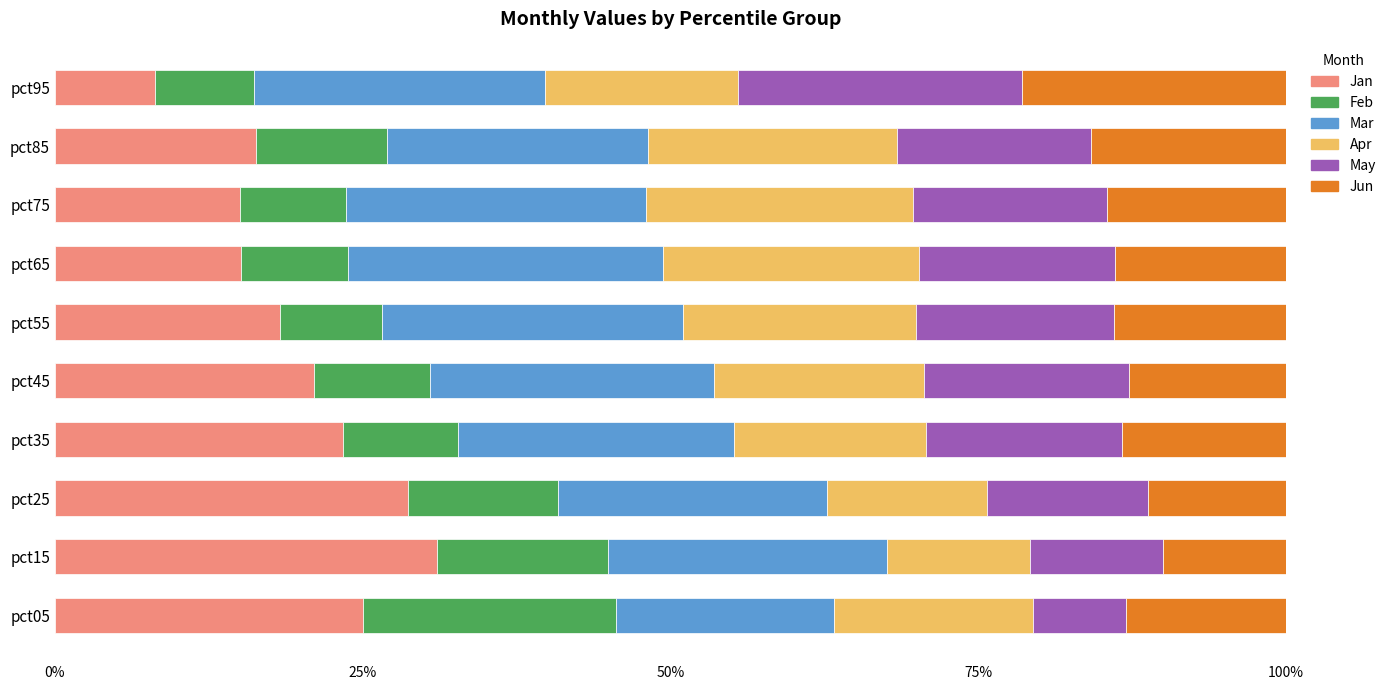

Is it true that Jan equals 21.0 at pct45?

True